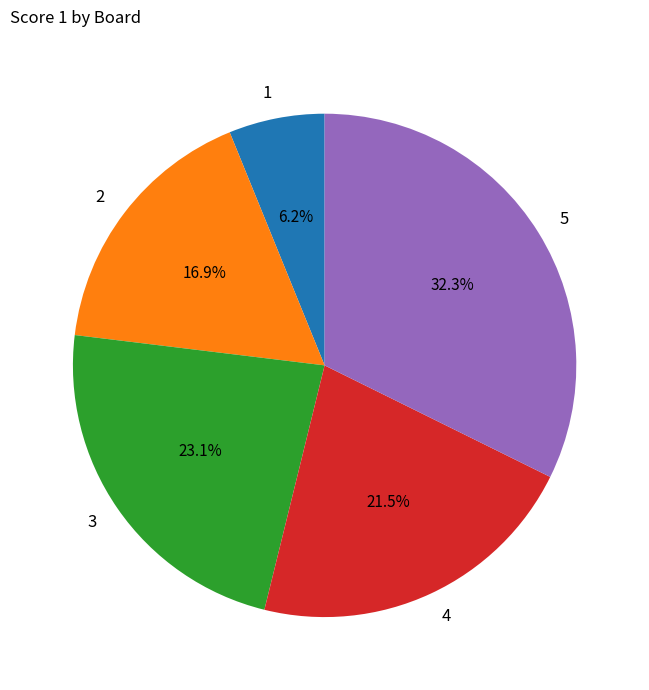

Which category has the biggest portion of the pie?

5